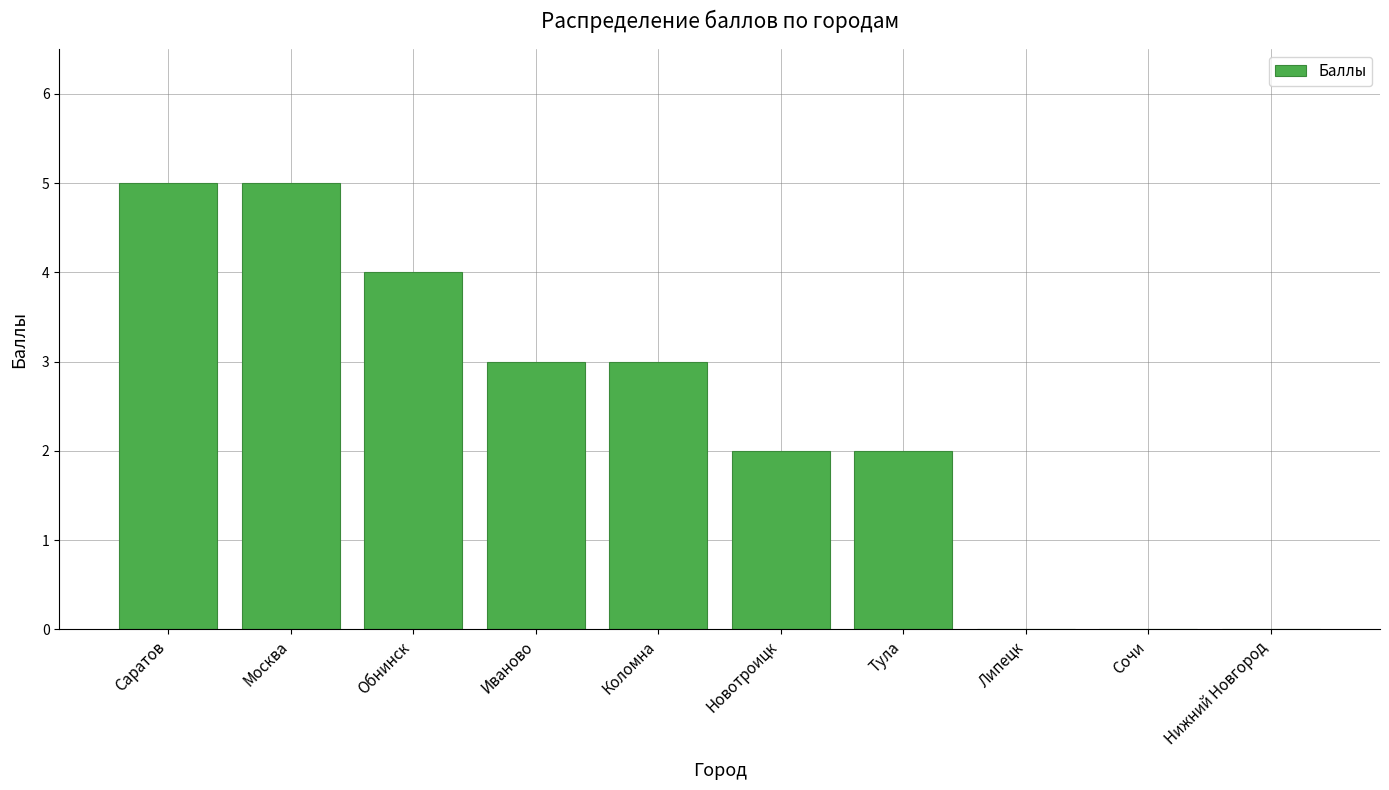

What is the change in value from Иваново to Нижний Новгород?

-3